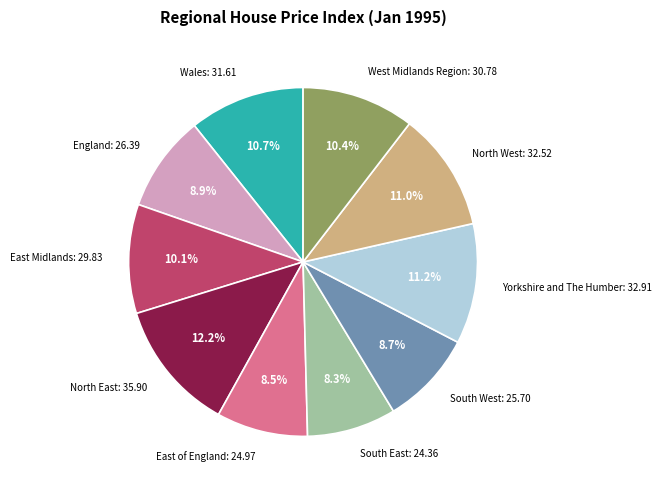

Is there any slice that represents more than half of the pie?

No